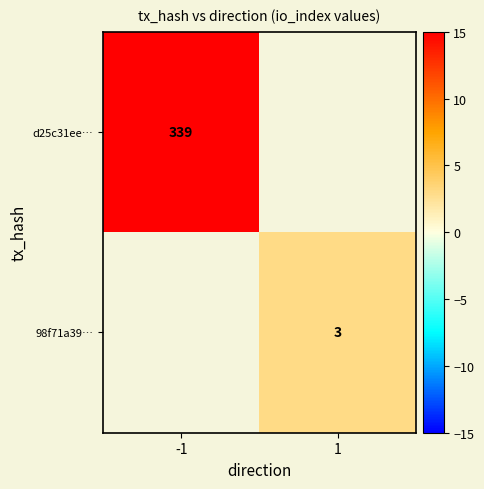

At which category does the chart reach its peak across all series?

-1